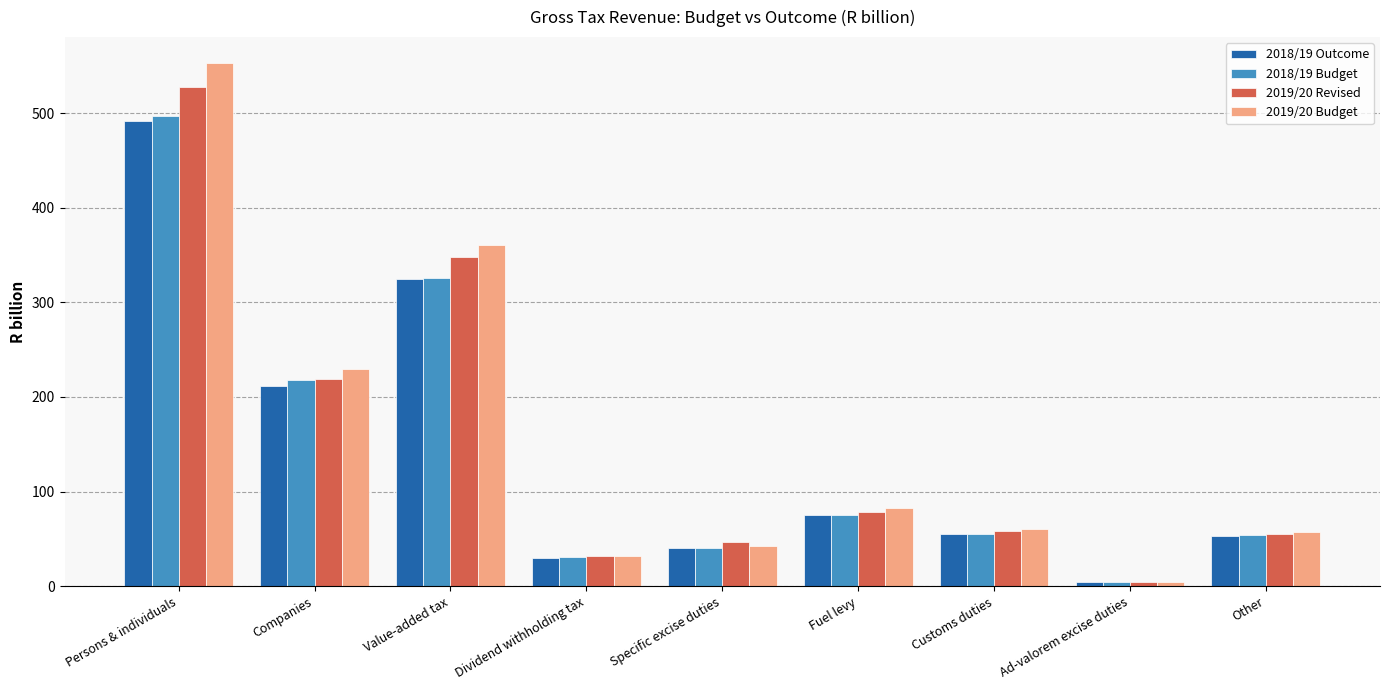

Rank the series by their maximum value, from highest to lowest.

2019/20 Budget, 2019/20 Revised, 2018/19 Budget, 2018/19 Outcome